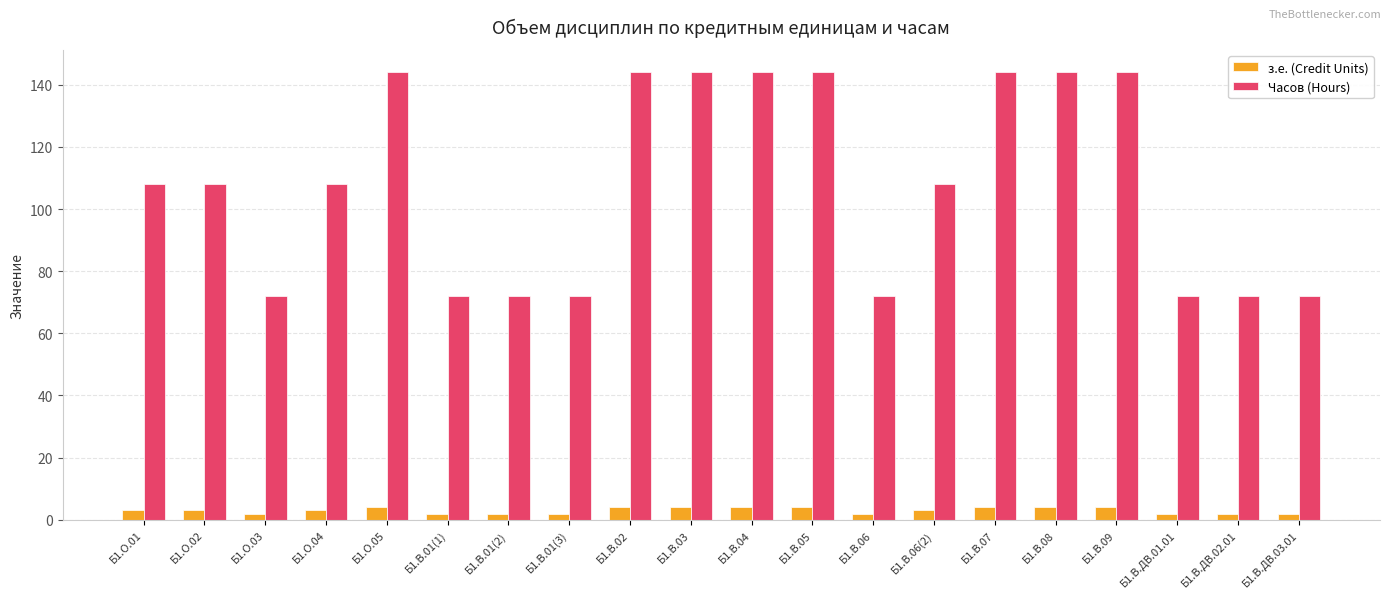

Which series has the largest range (max minus min)?

Часов (Hours)